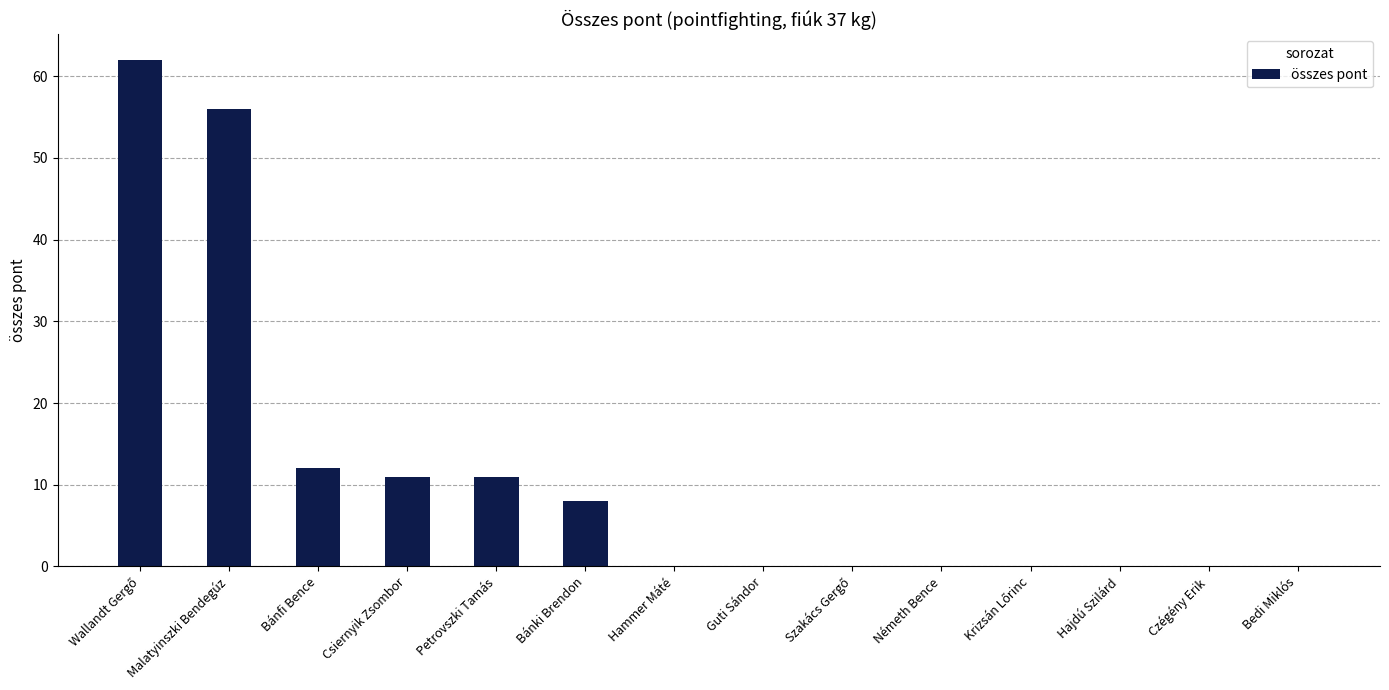

What is the maximum value shown in the chart?

62